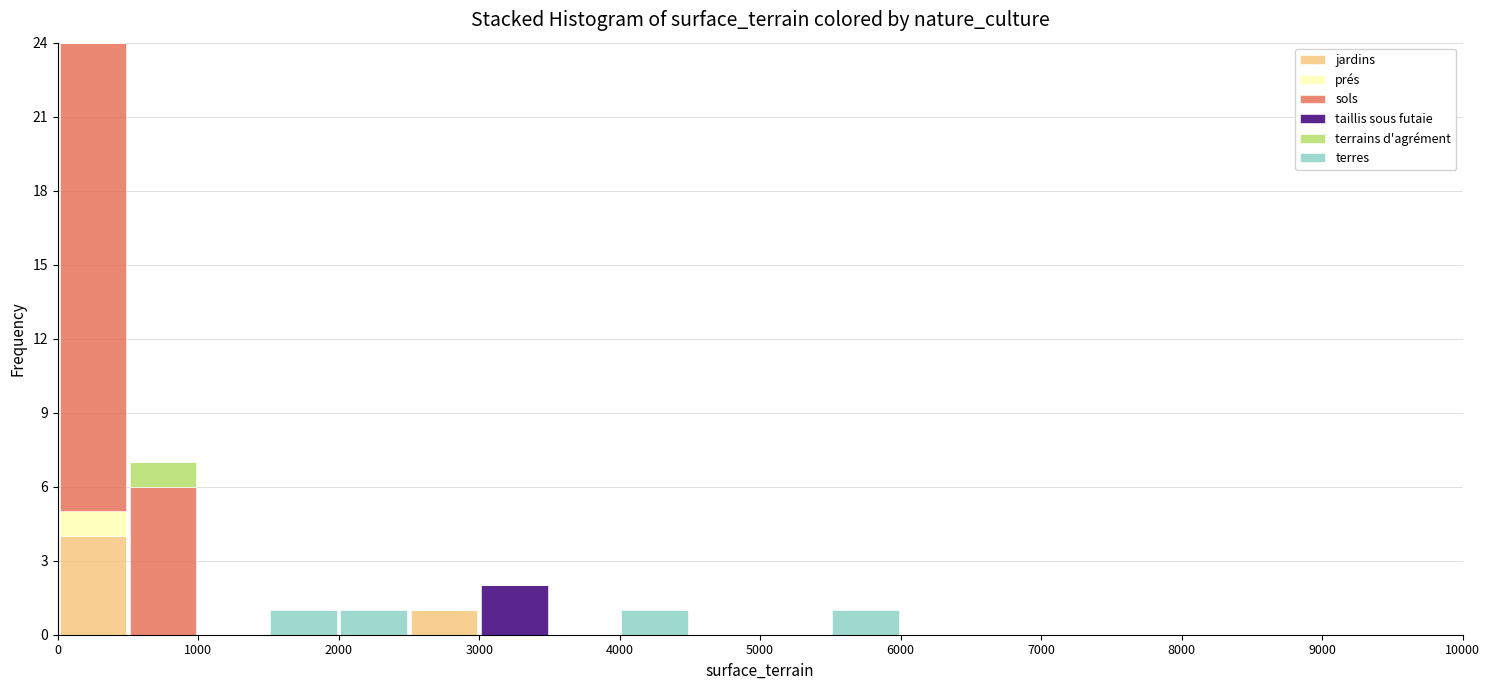

What is the total height of the stacked bar covering 500 to 1000 on the x-axis? The values are not printed on the chart, so give them approximately, as read against the axis.

7